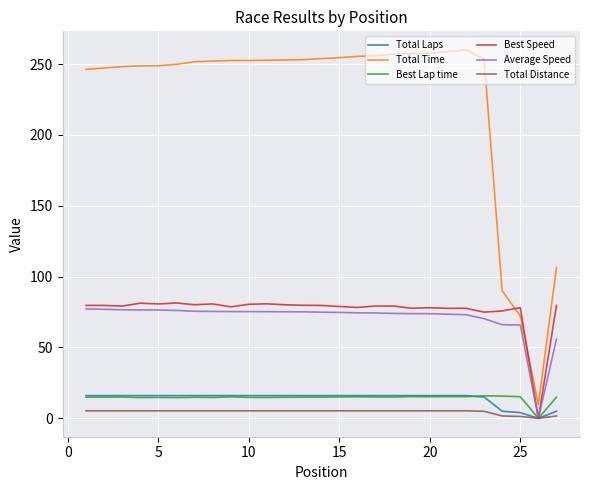

How many lines are shown in the chart?

6